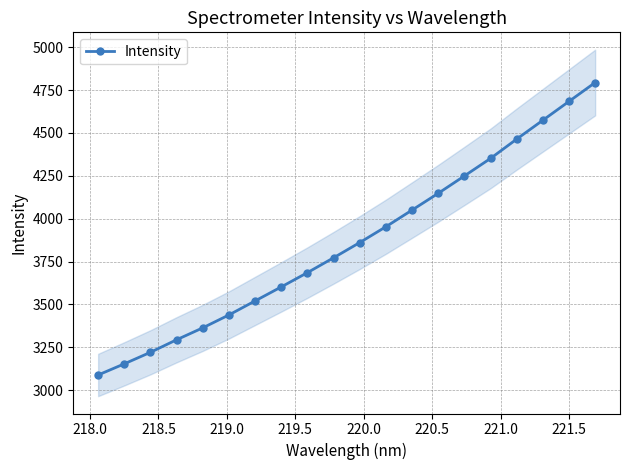

What is the value of the Intensity point at the 16th from the left?

4351.9